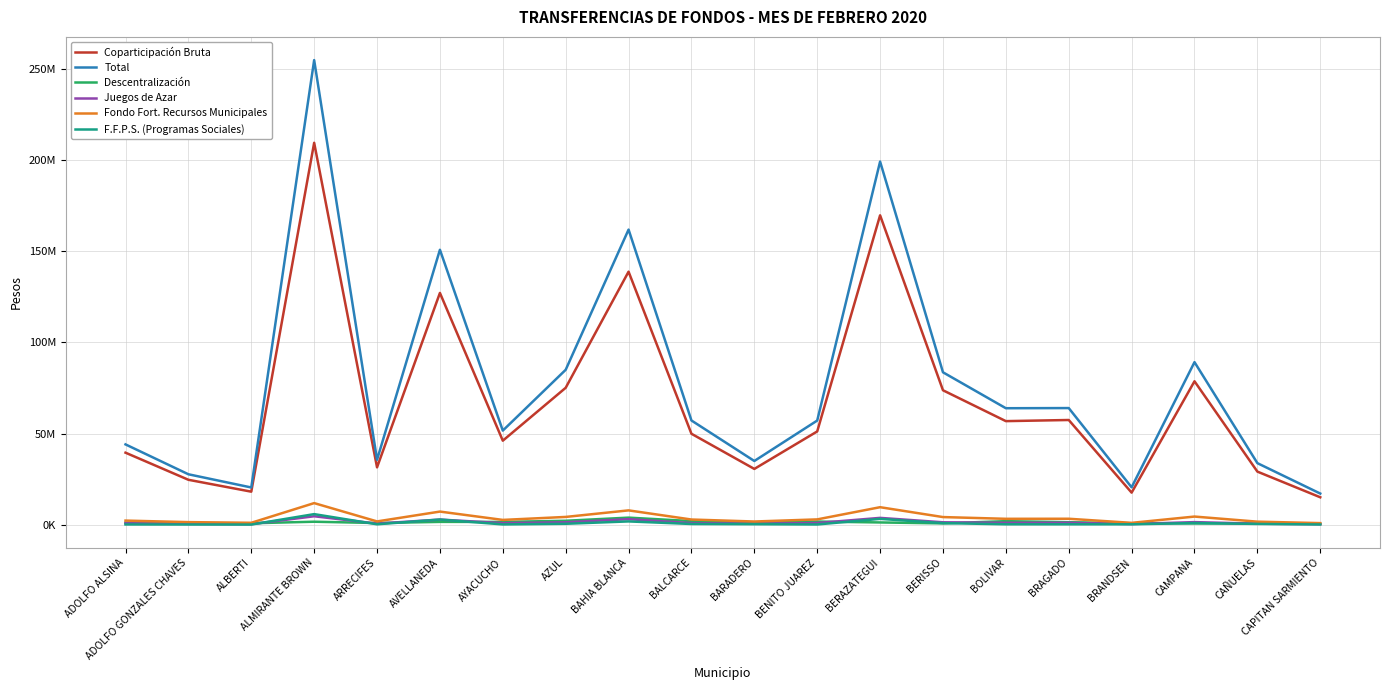

What position from the left is CAMPANA?

18